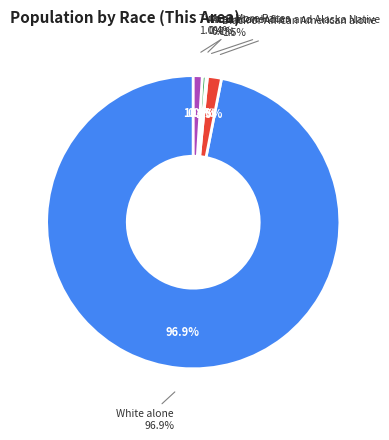

Do Asian alone and Native Hawaiian and Other Pacific together represent more than half of the pie?

No